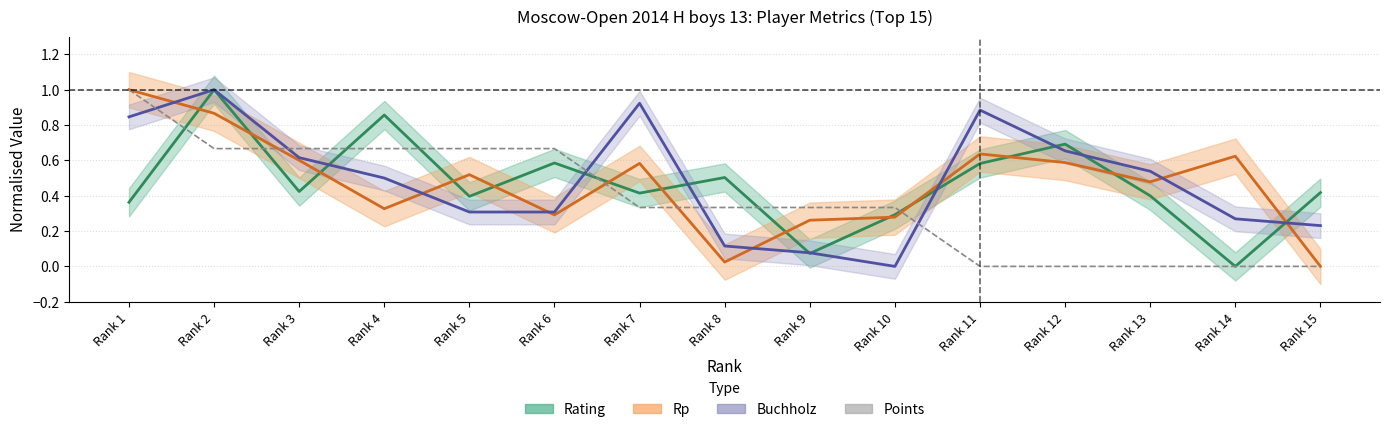

Read the Rp (normalised) value at Rank 6.

0.3